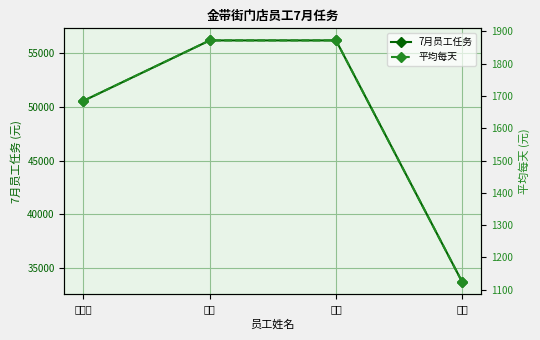

What is the difference between the 平均每天 values at 谢娇 and 彭勤?

749.0